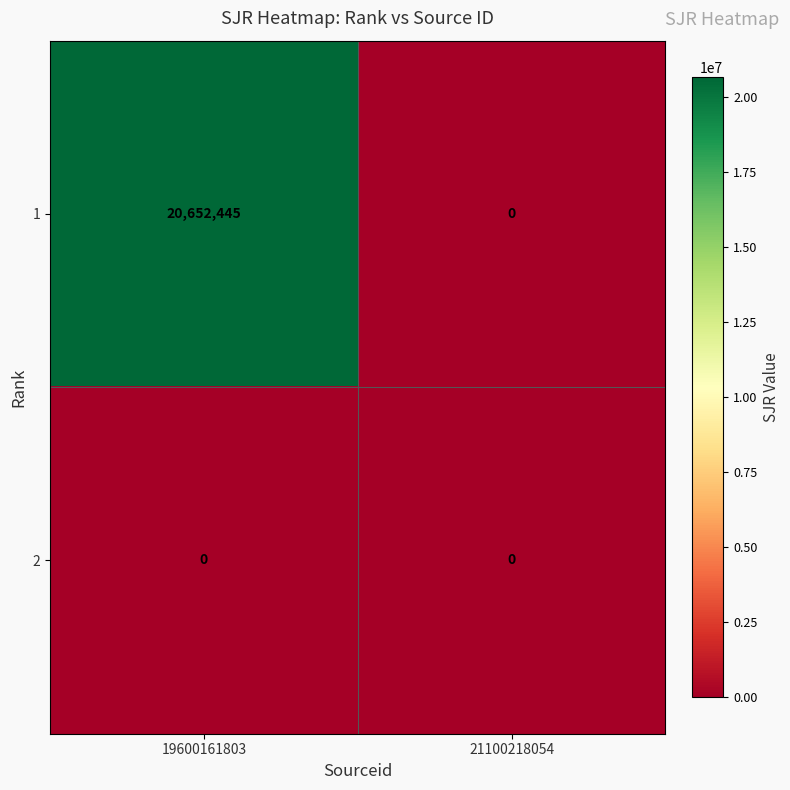

Between 19600161803 and 21100218054, which series saw the biggest shift?

1